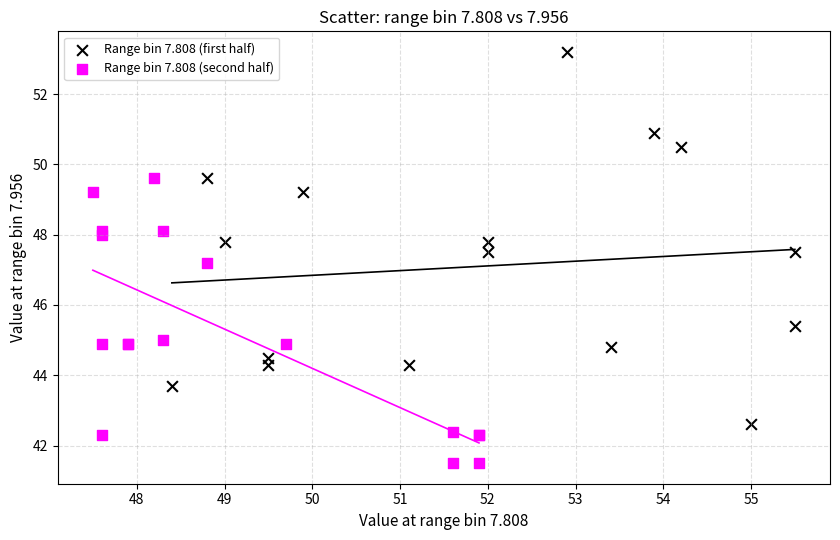

Which series reaches the minimum Y coordinate?

Range bin 7.808 (second half)